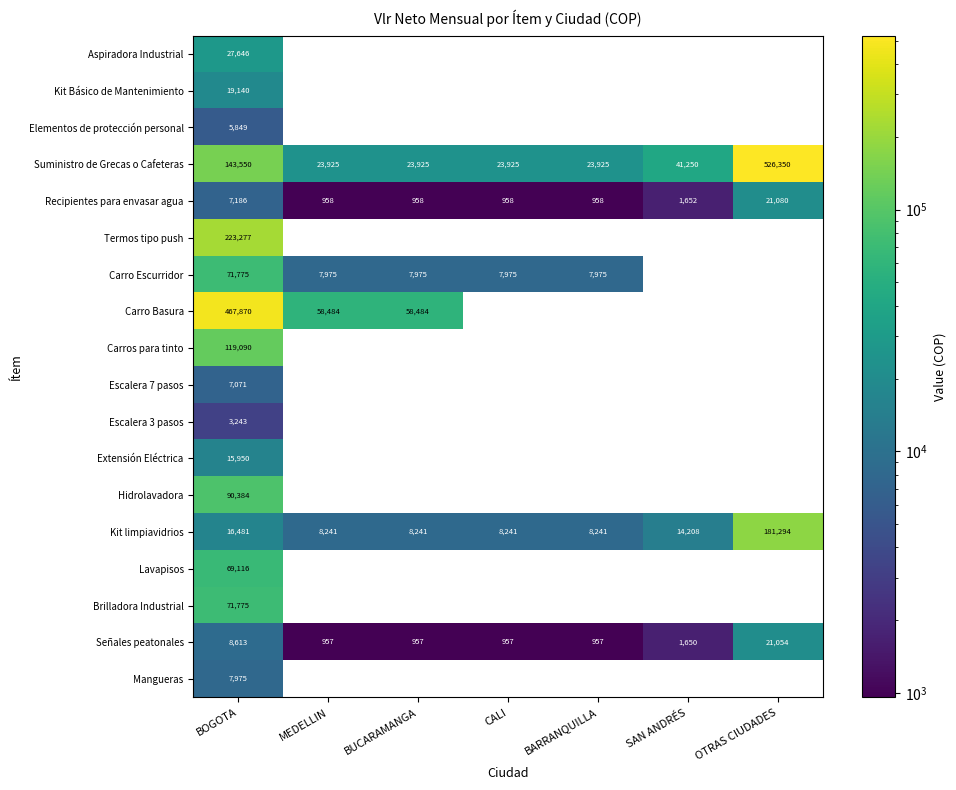

Where is Recipientes para envasar agua nearest to the value 11019?

BOGOTA